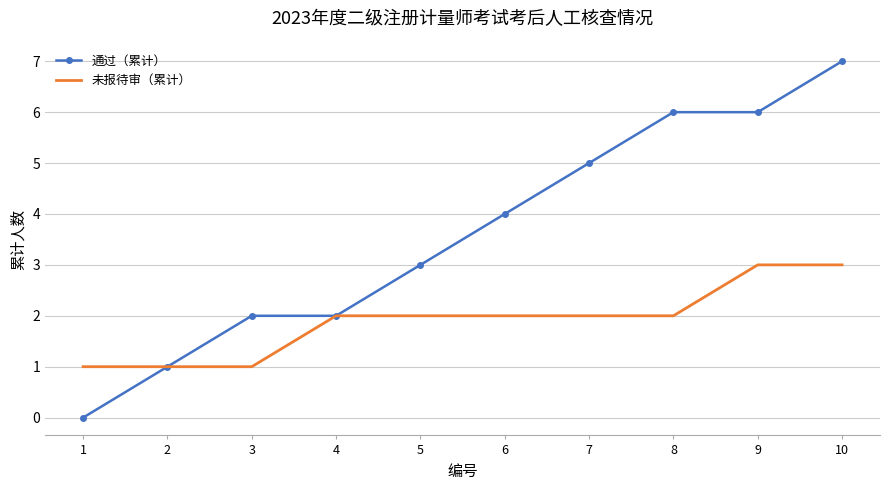

The value of 通过（累计） at 4 is 2. True or false?

True